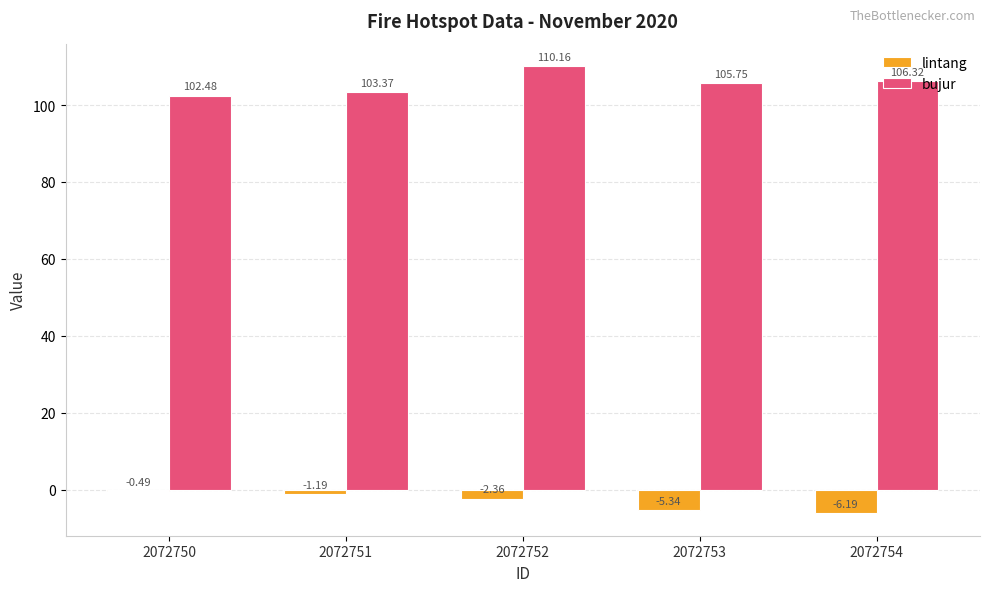

What is the sum of the bujur values at 2072751 and 2072750?

205.9